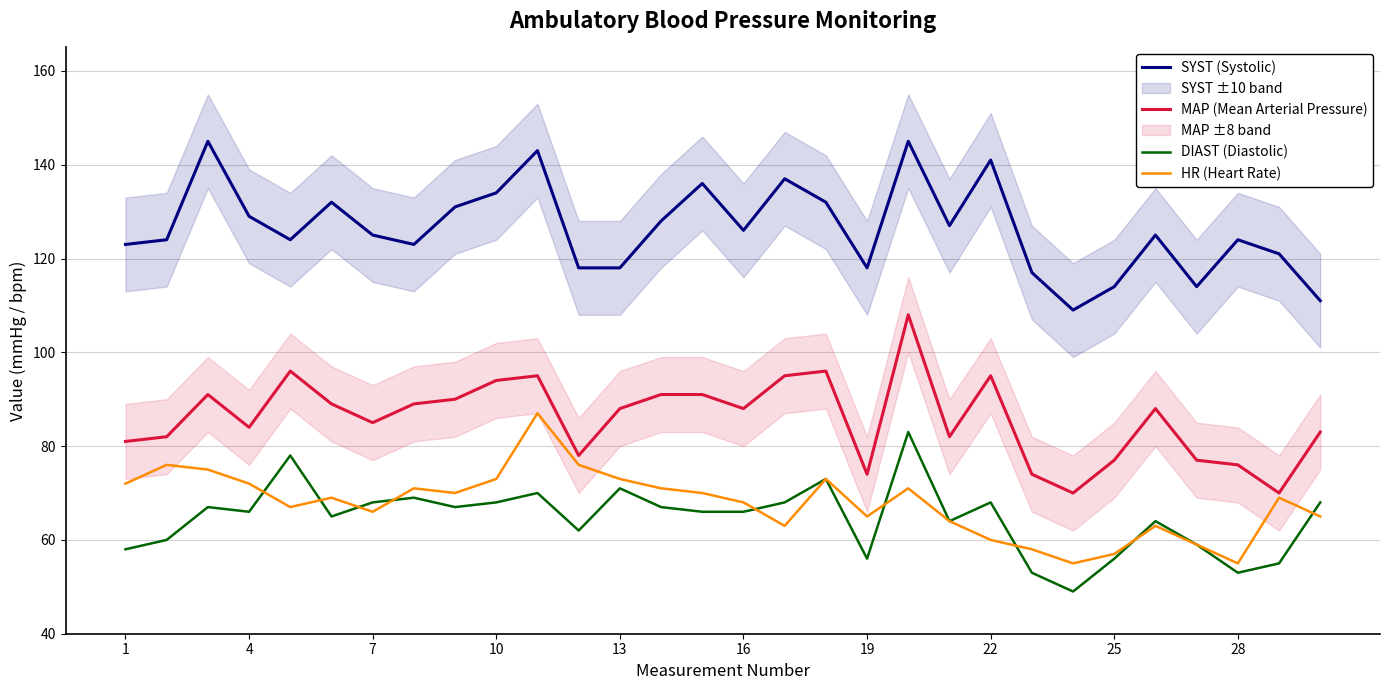

What is the lowest value of the HR (Heart Rate) series?

55